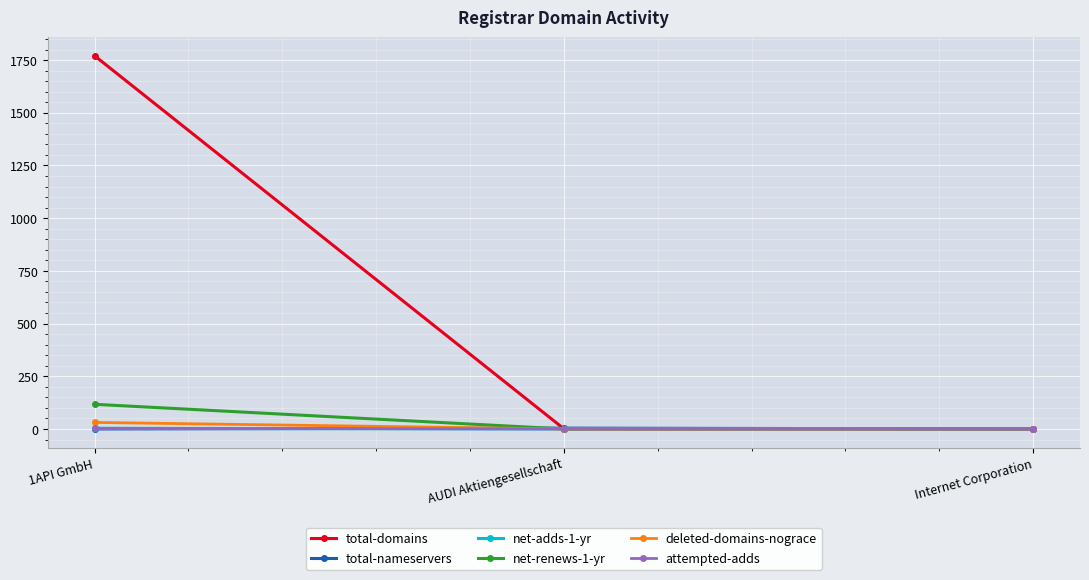

Rank the series by their maximum value, from lowest to highest.

net-adds-1-yr, attempted-adds, total-nameservers, deleted-domains-nograce, net-renews-1-yr, total-domains